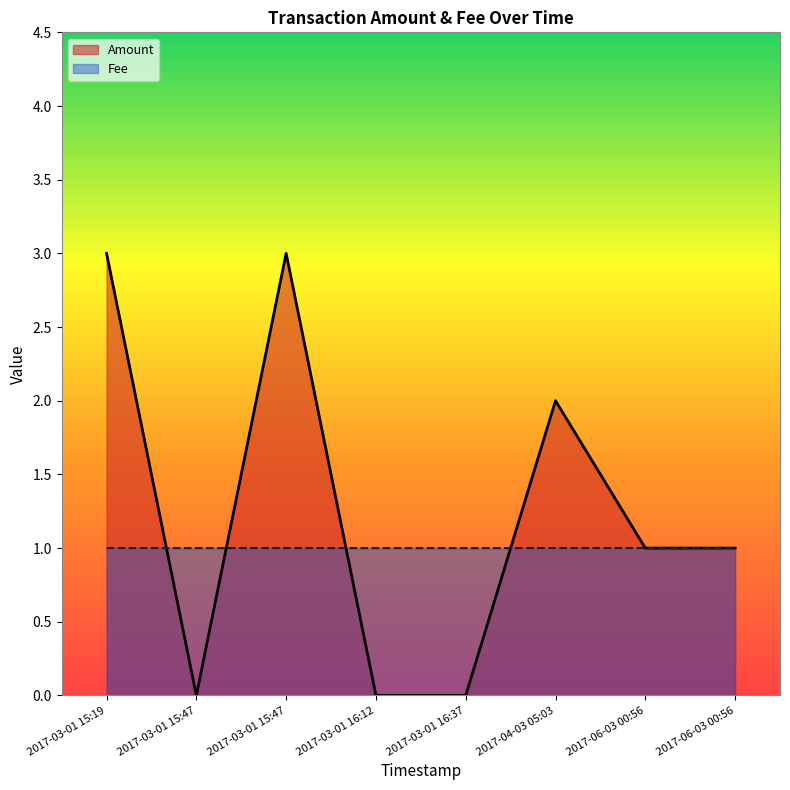

At which label is Fee closest to 1?

2017-03-01 15:19